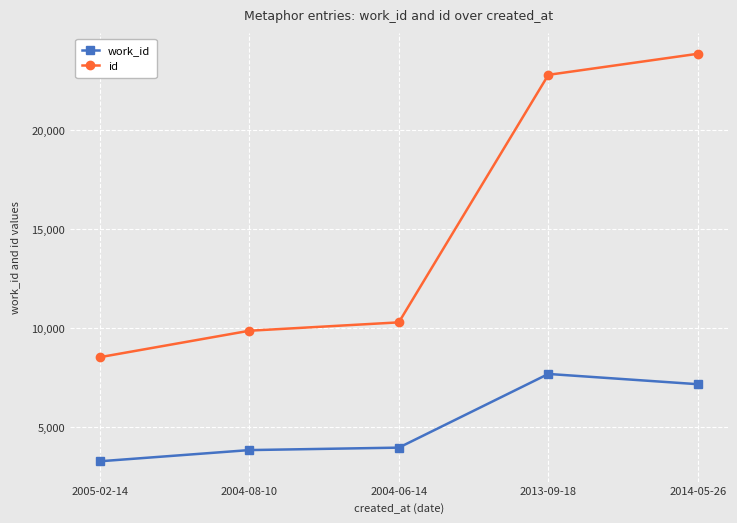

What is the difference between the maximum and minimum values in the work_id series?

4414